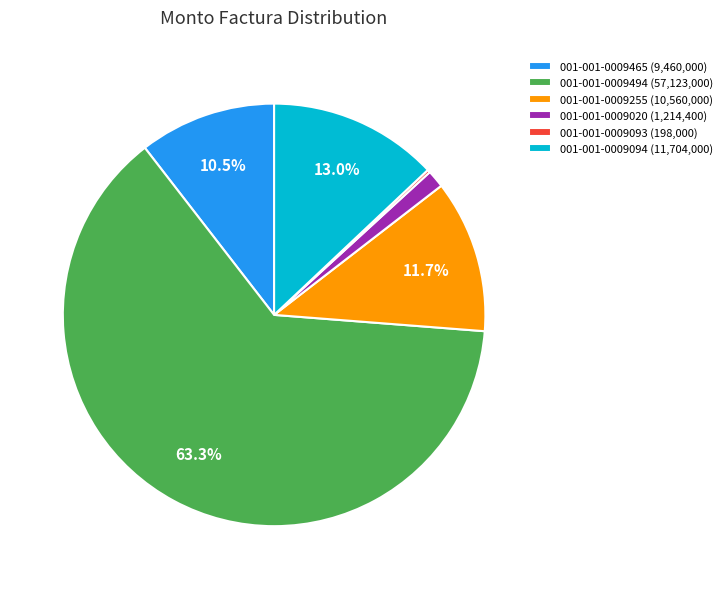

What percentage is the 001-001-0009020 slice, to the nearest percent?

1%